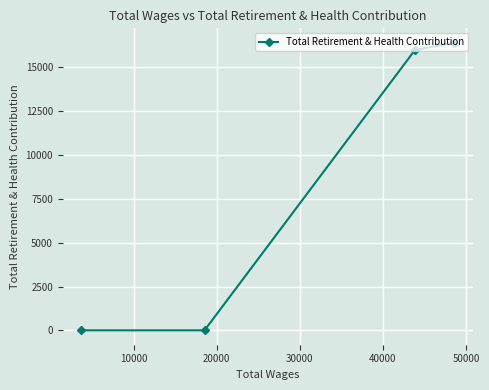

What is the difference between the maximum and minimum values?

16414